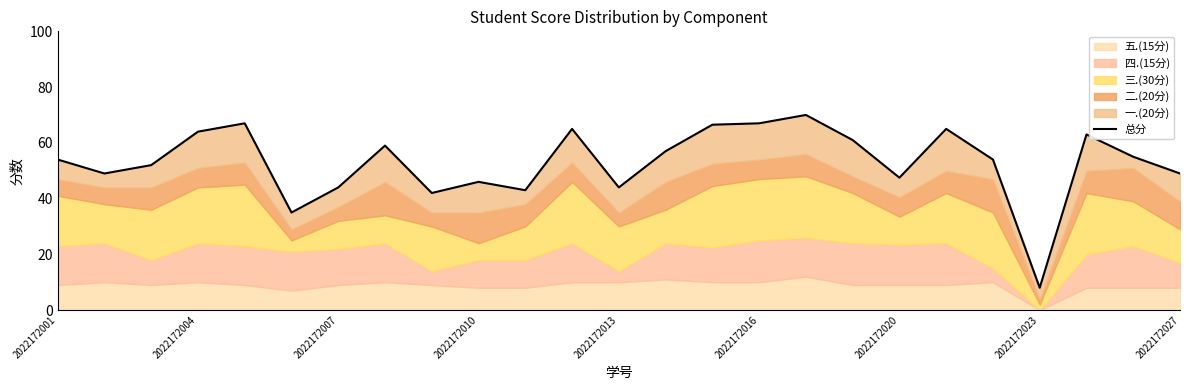

What is the average value?

53.1